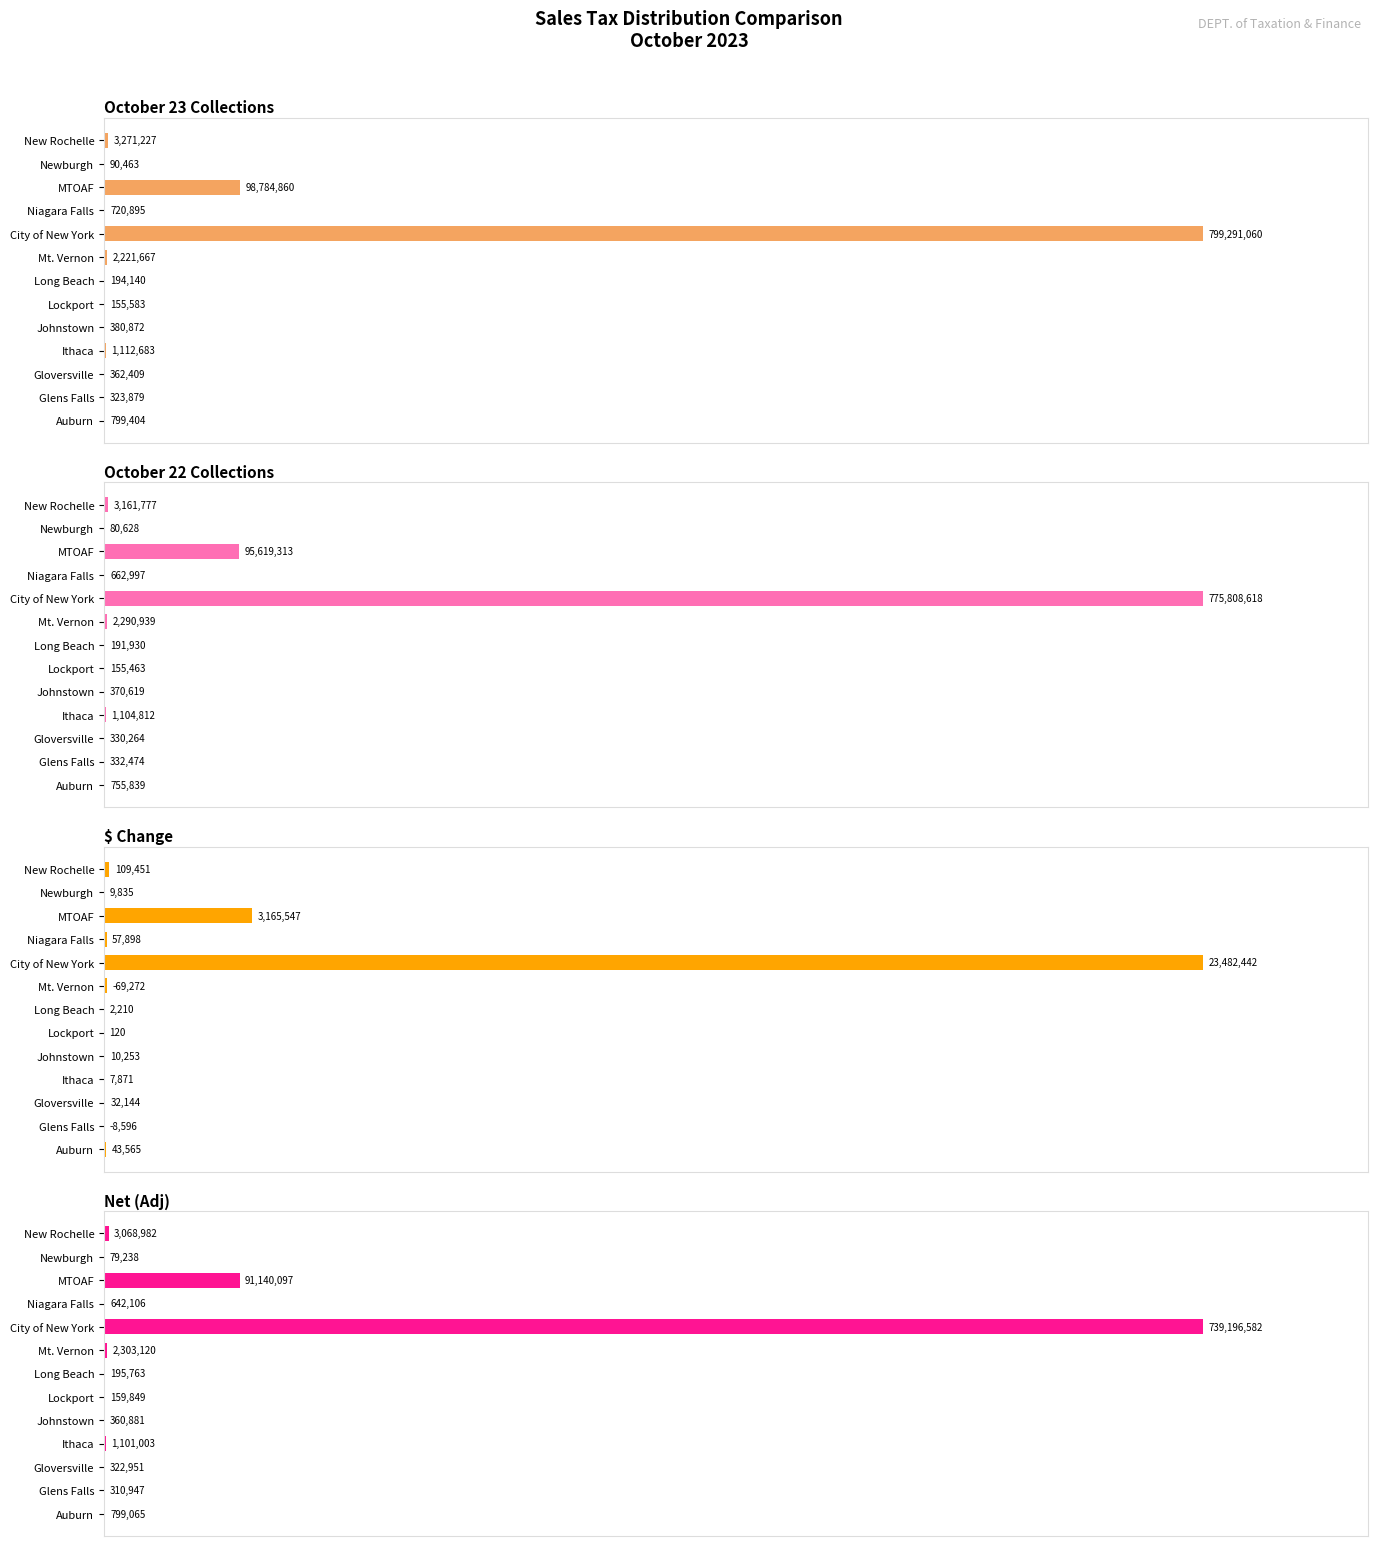

Reading right to left, list all the values displayed in this chart.

October 23 Collections: 0.4	0.0	12.4	0.1	100.0	0.3	0.0	0.0	0.0	0.1	0.0	0.0	0.1
October 22 Collections: 0.4	0.0	12.3	0.1	100.0	0.3	0.0	0.0	0.0	0.1	0.0	0.0	0.1
$ Change: 0.5	0.0	13.5	0.2	100.0	0.3	0.0	0.0	0.0	0.0	0.1	0.0	0.2
Net (Adj): 0.4	0.0	12.3	0.1	100.0	0.3	0.0	0.0	0.0	0.1	0.0	0.0	0.1